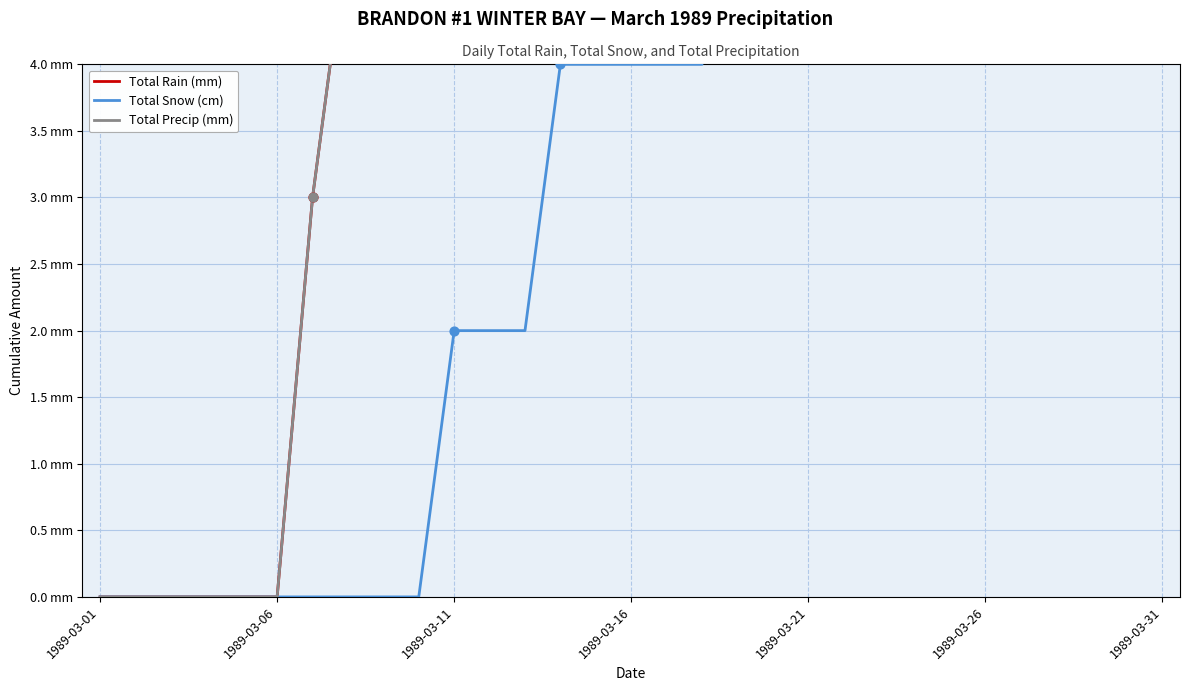

Which series reaches the minimum Y coordinate?

Total Rain (mm)